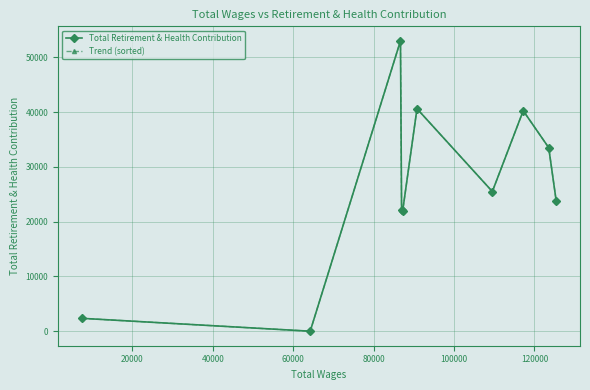

How many times do Trend (sorted) and Total Retirement & Health Contribution cross each other?

5